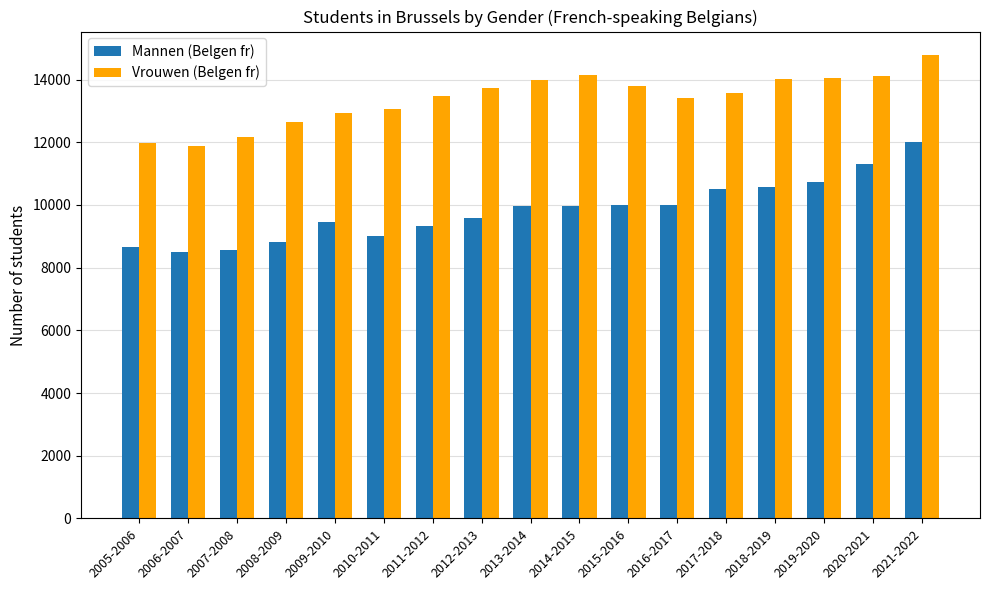

What is the label of the 6th bar from the left?

2010-2011